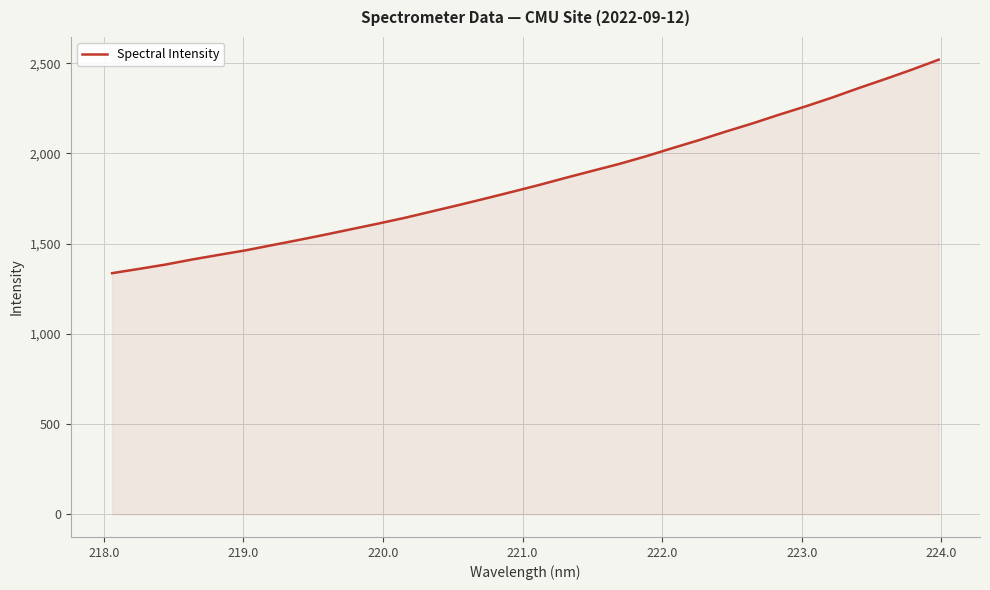

What is the difference between the maximum and minimum values?

1183.4